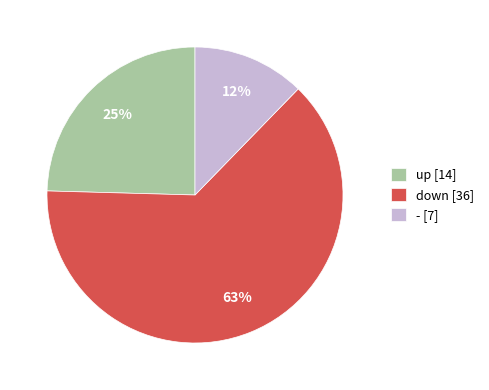

To the nearest percent, what portion does down represent?

63%